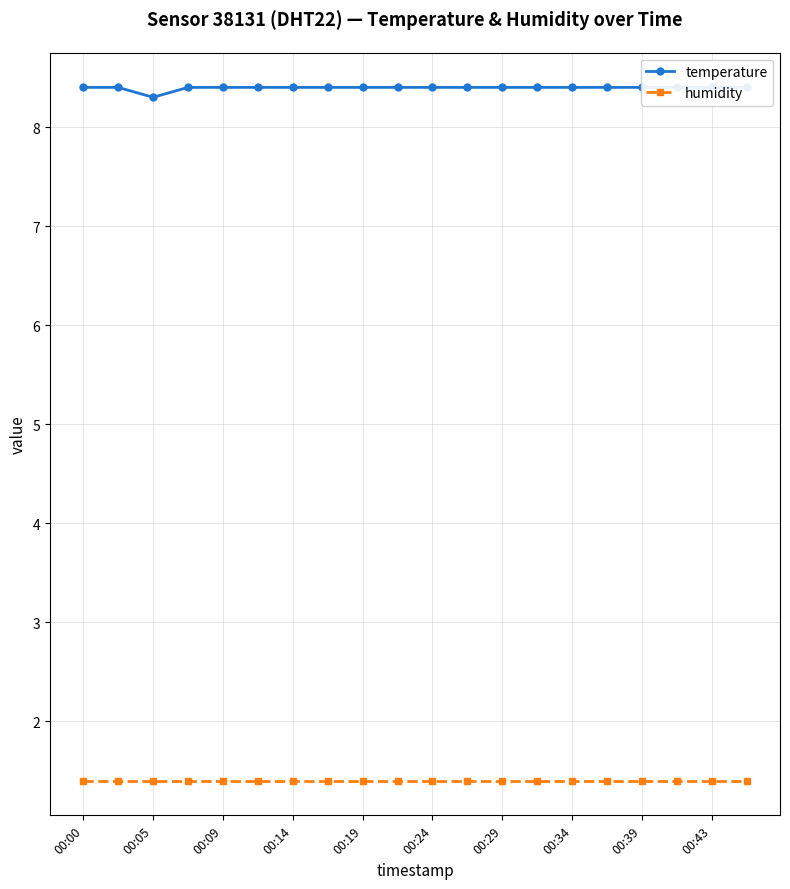

Which series changed the most between 00:14 and 11?

temperature